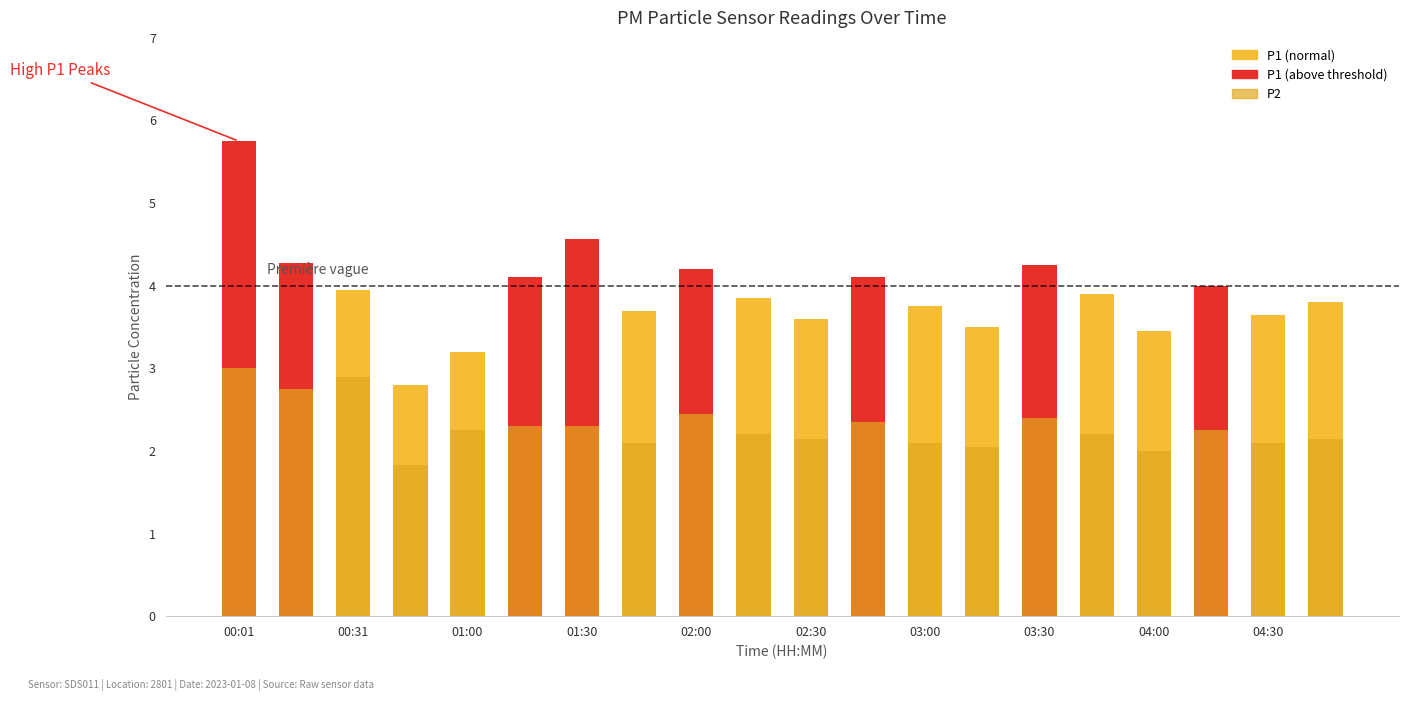

How many data points in P1 are above 3?

19